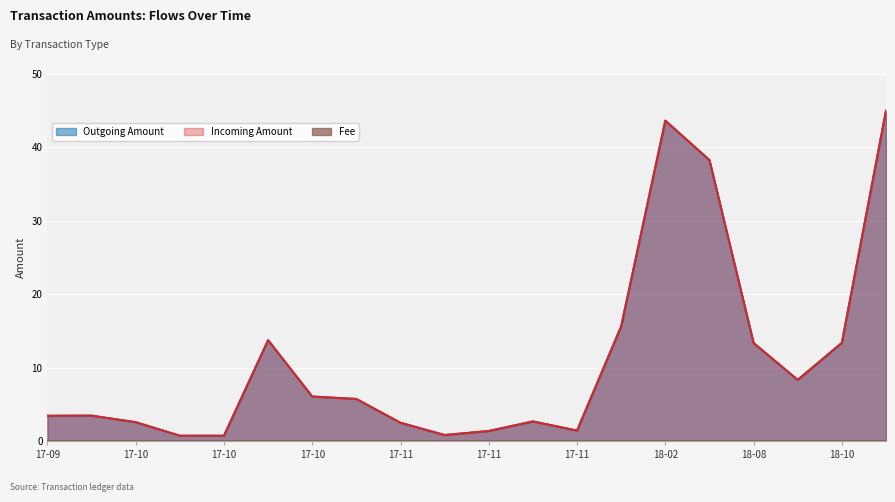

Is the value of Incoming Amount at 2017-10-23 greater than the value of Outgoing Amount at 2017-11-27?

Yes